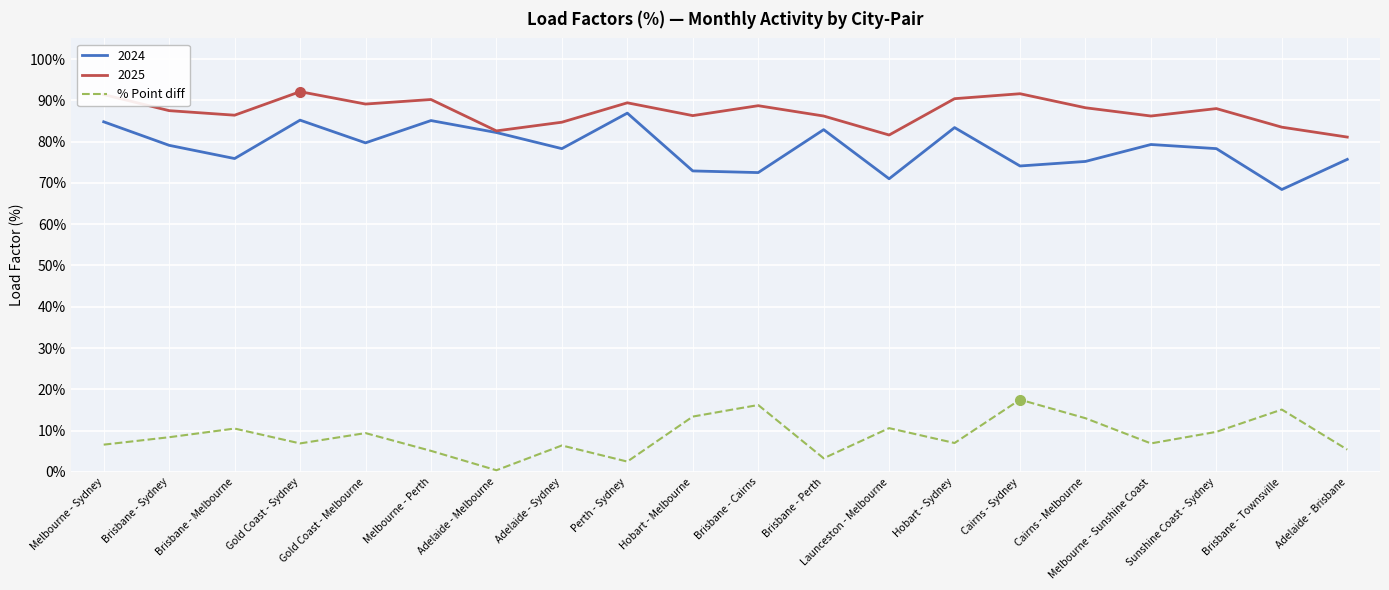

The value of 2024 at Melbourne - Perth is 85.1. True or false?

True